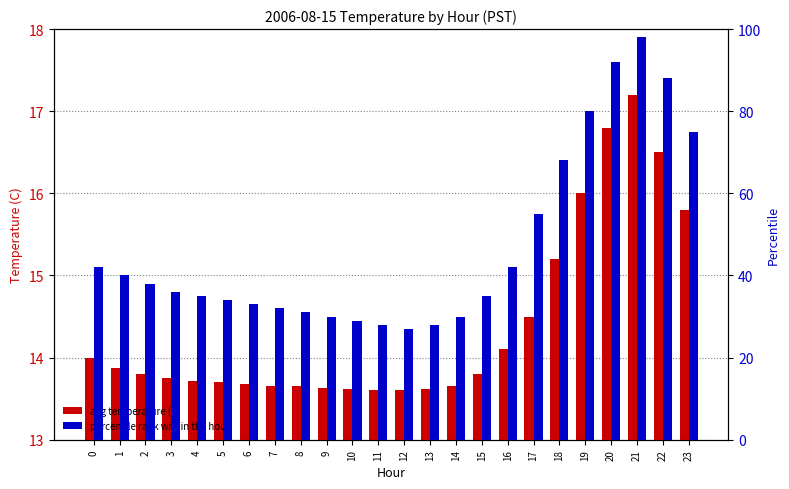

What is the difference between the second highest and second lowest values in the avg temperature (C) series?

3.2